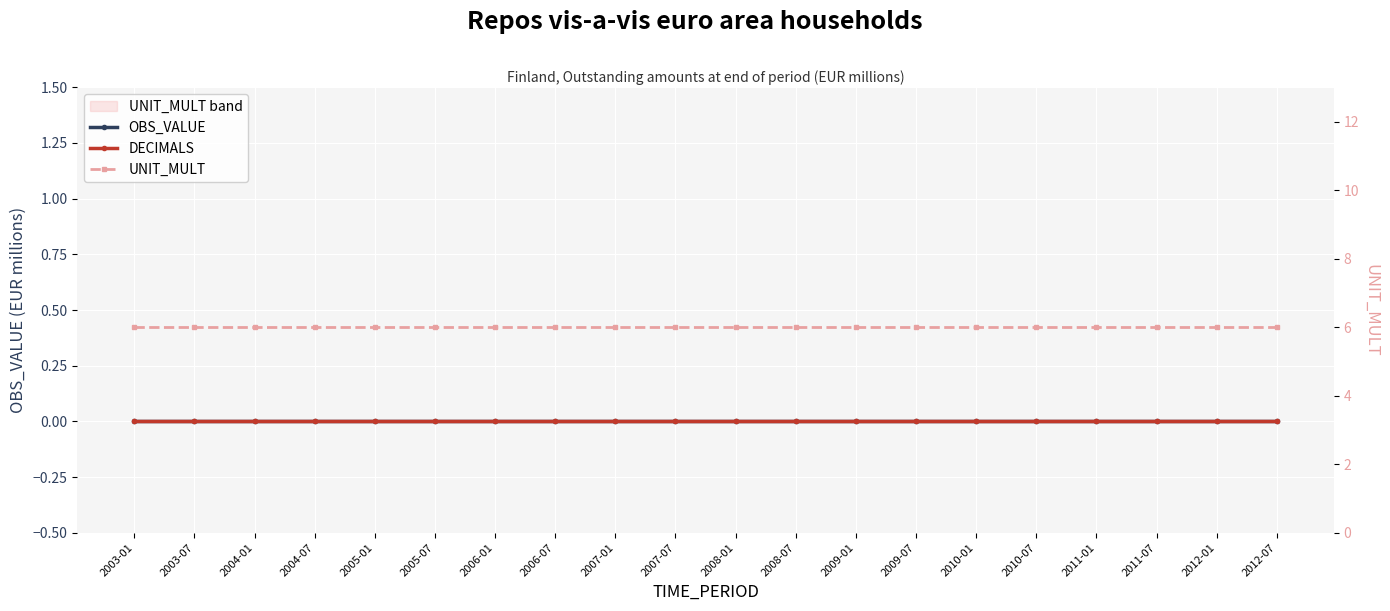

True or false: OBS_VALUE and DECIMALS cross at least once.

False